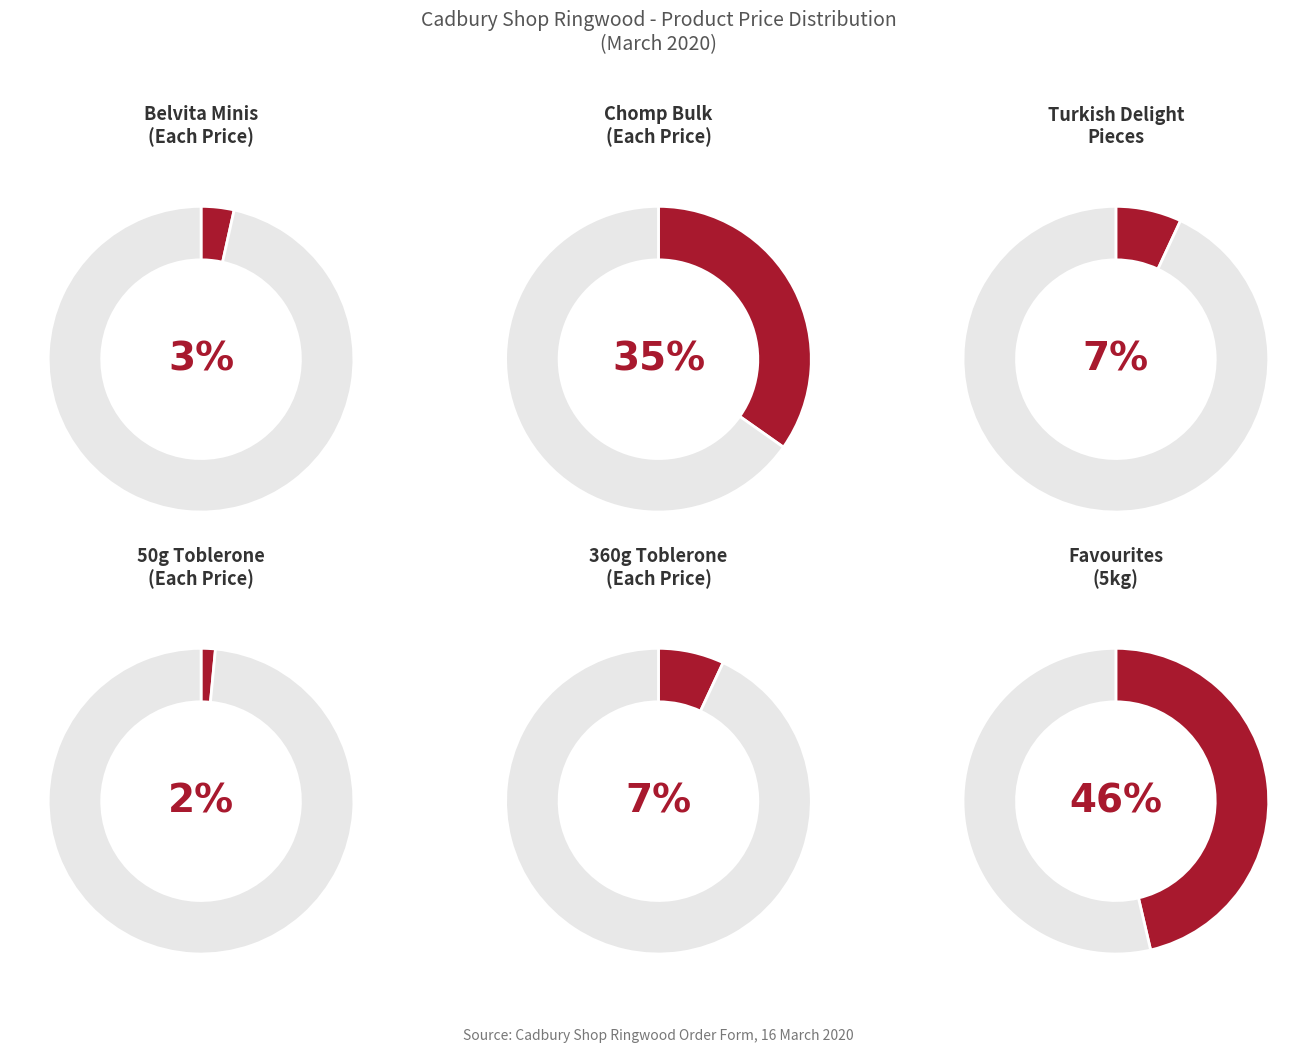

To the nearest percent, what portion does Toblerone 360g represent?

7%